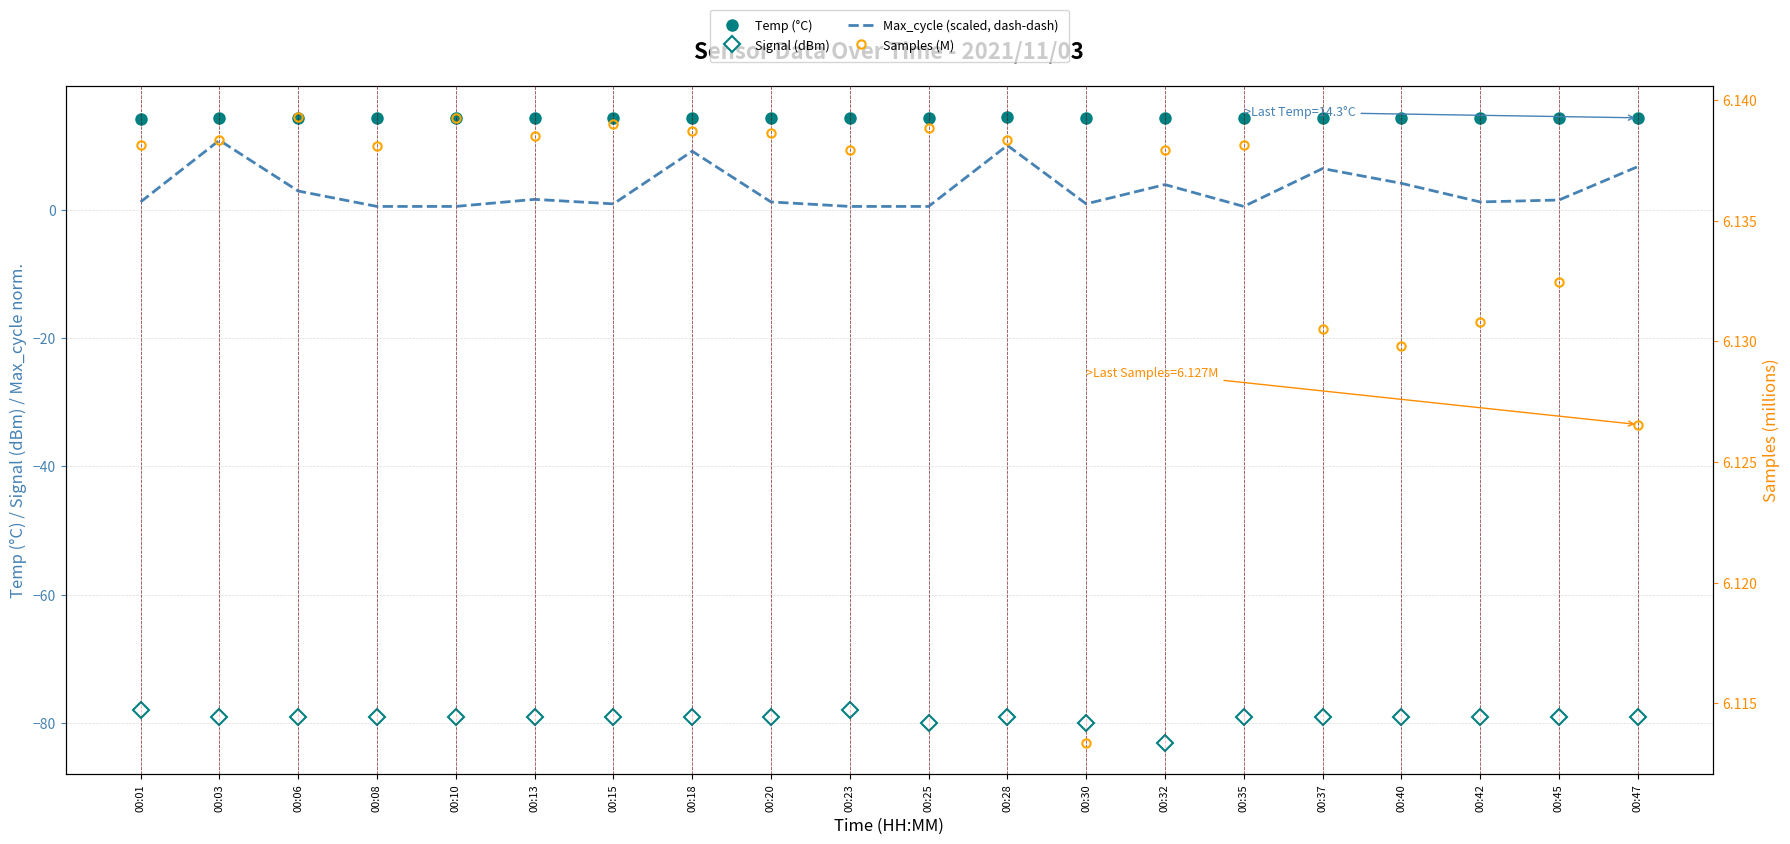

What is the total value across all series at 00:10?

-58.2